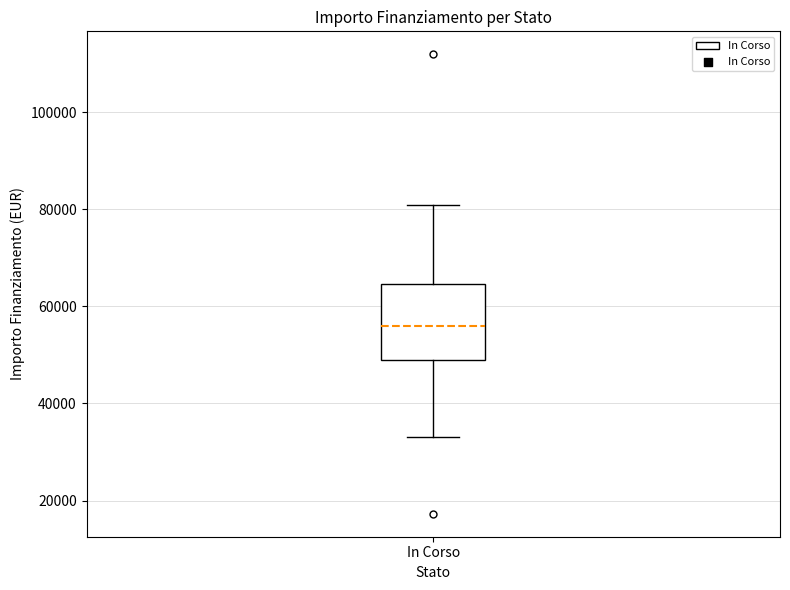

Where is the upper edge of the box for In Corso on the y-axis? The values are not printed on the chart, so give them approximately, as read against the axis.

64000